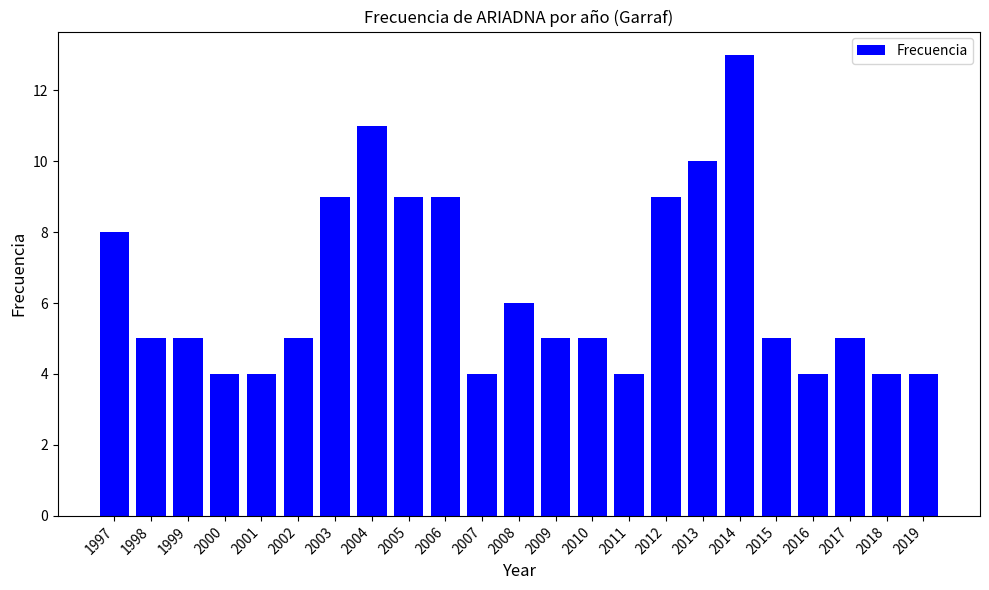

The chart shows a value of 9 at 2012. True or false?

True